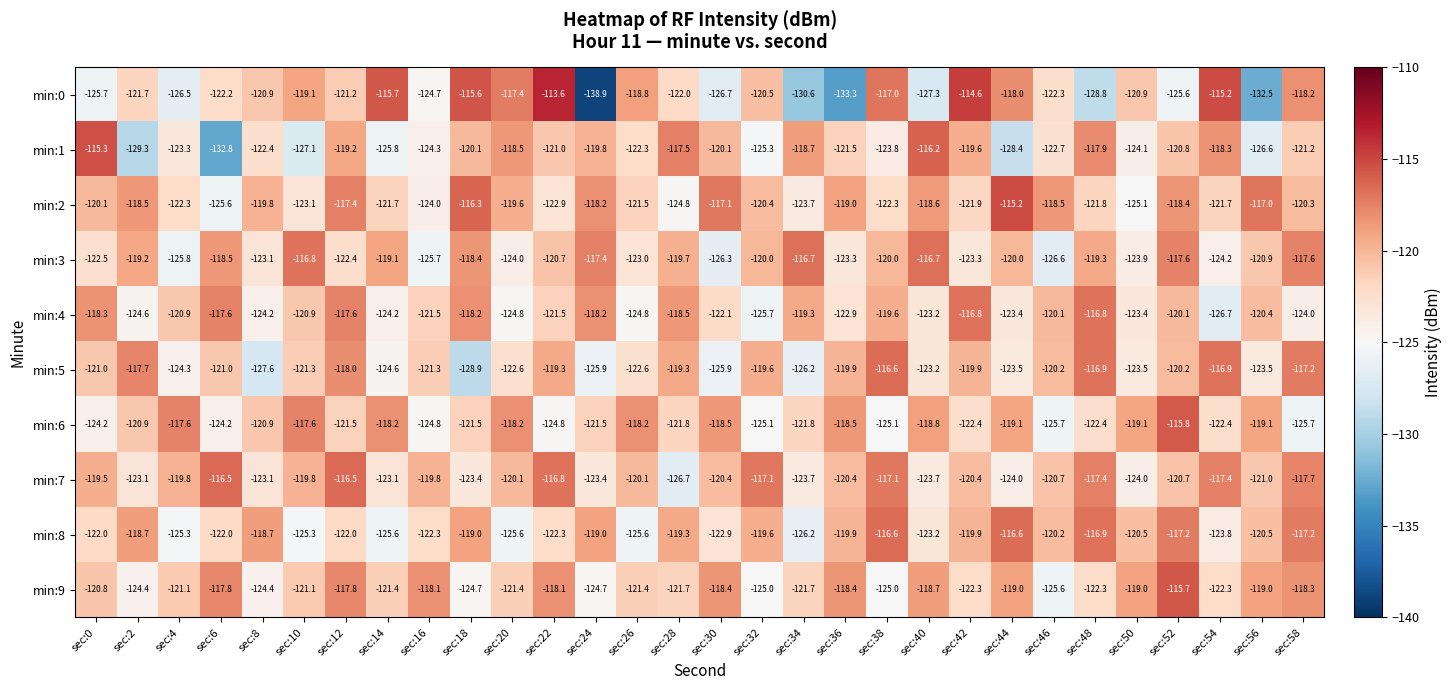

At which category does the chart reach its peak across all series?

sec:22